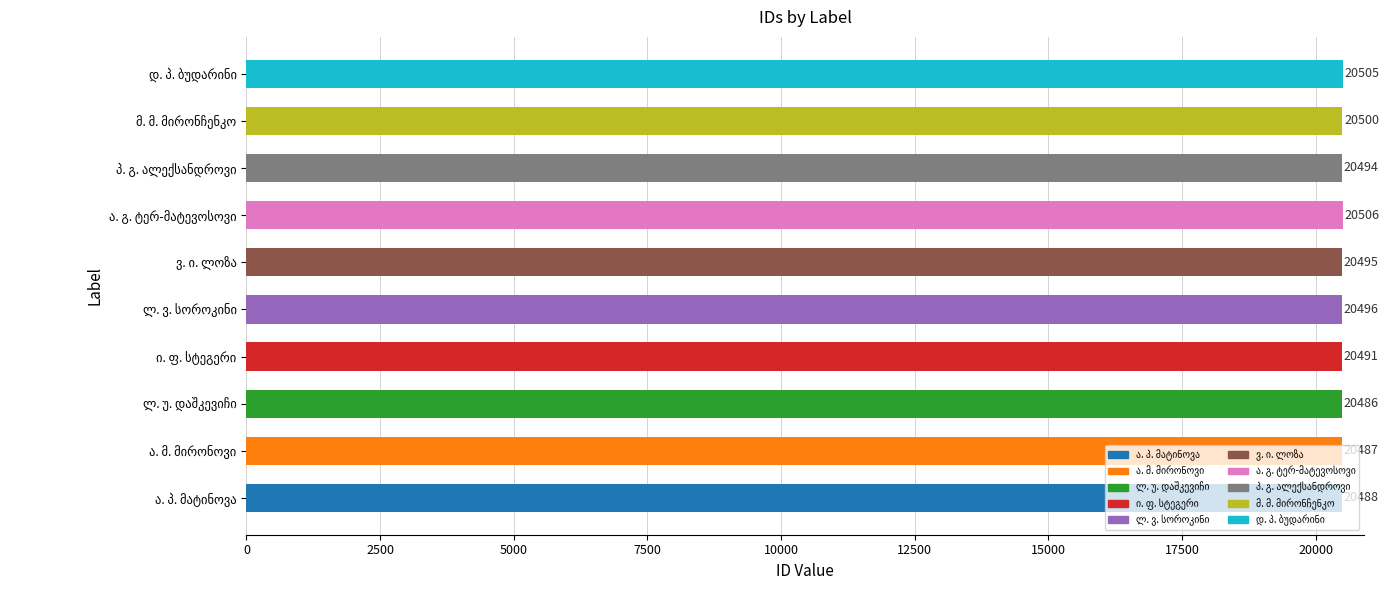

What is the average value?

20495